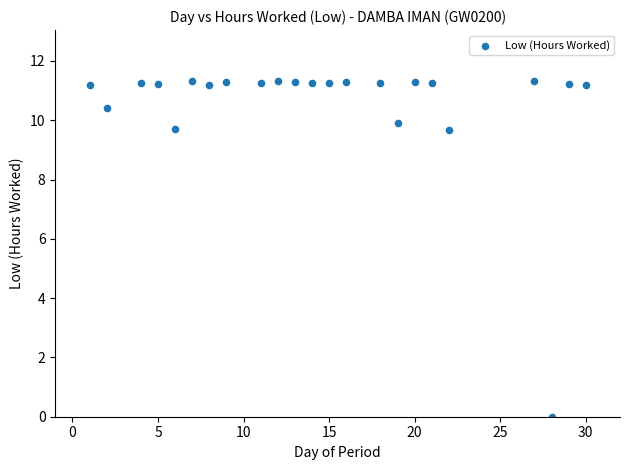

What is the range of X values (max minus min)?

29.0